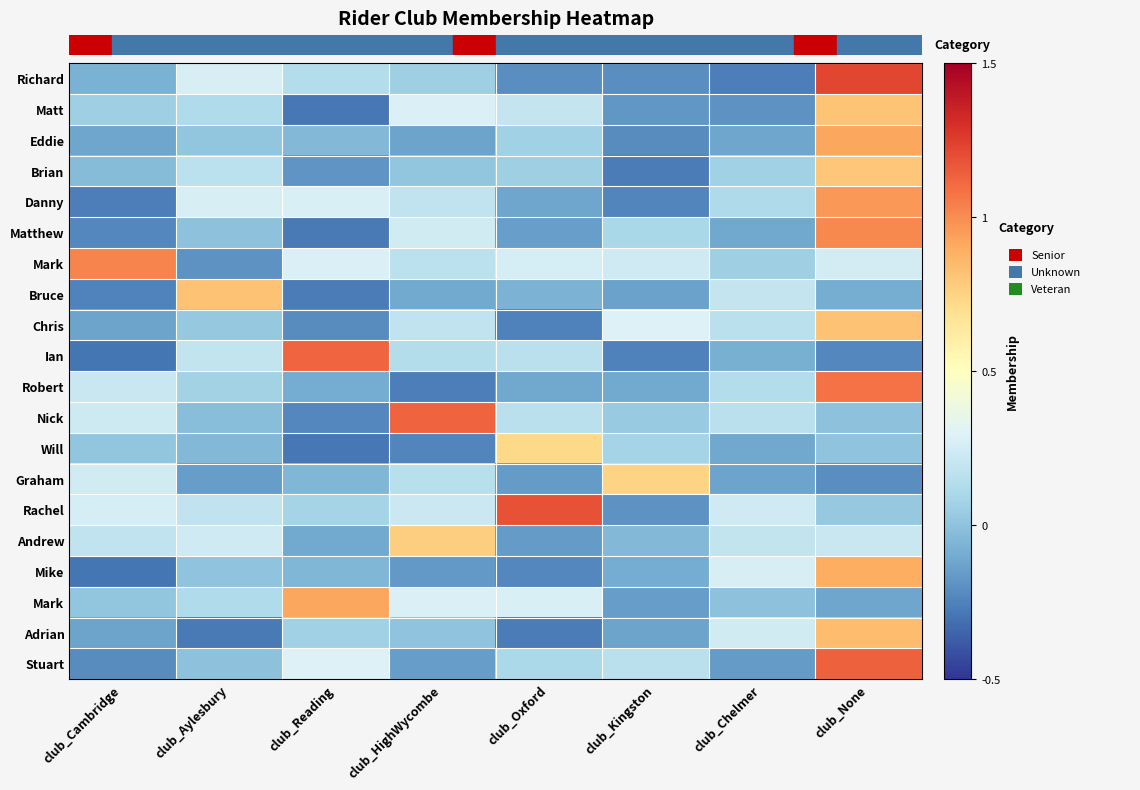

What is the minimum value shown in the chart?

-0.3